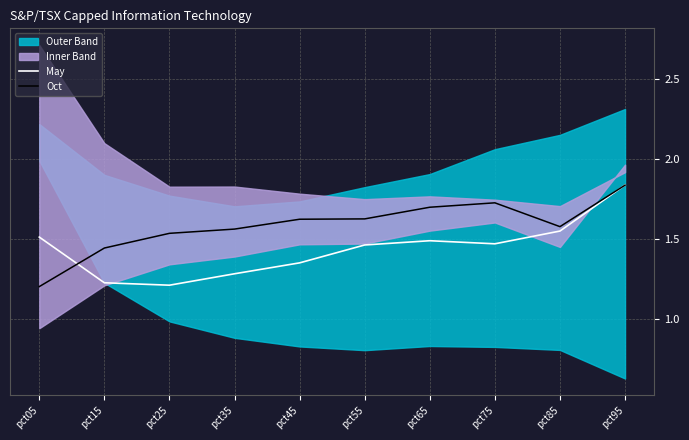

True or false: May has a value of 1.2 at pct25.

True